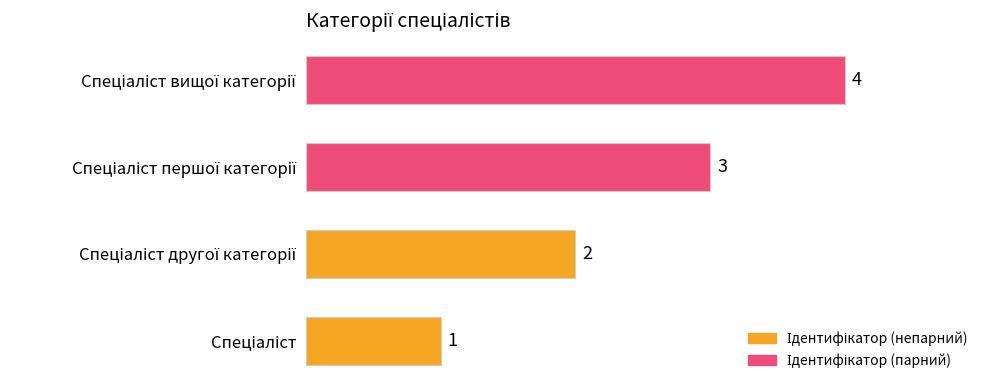

Count the number of categories in the chart.

4